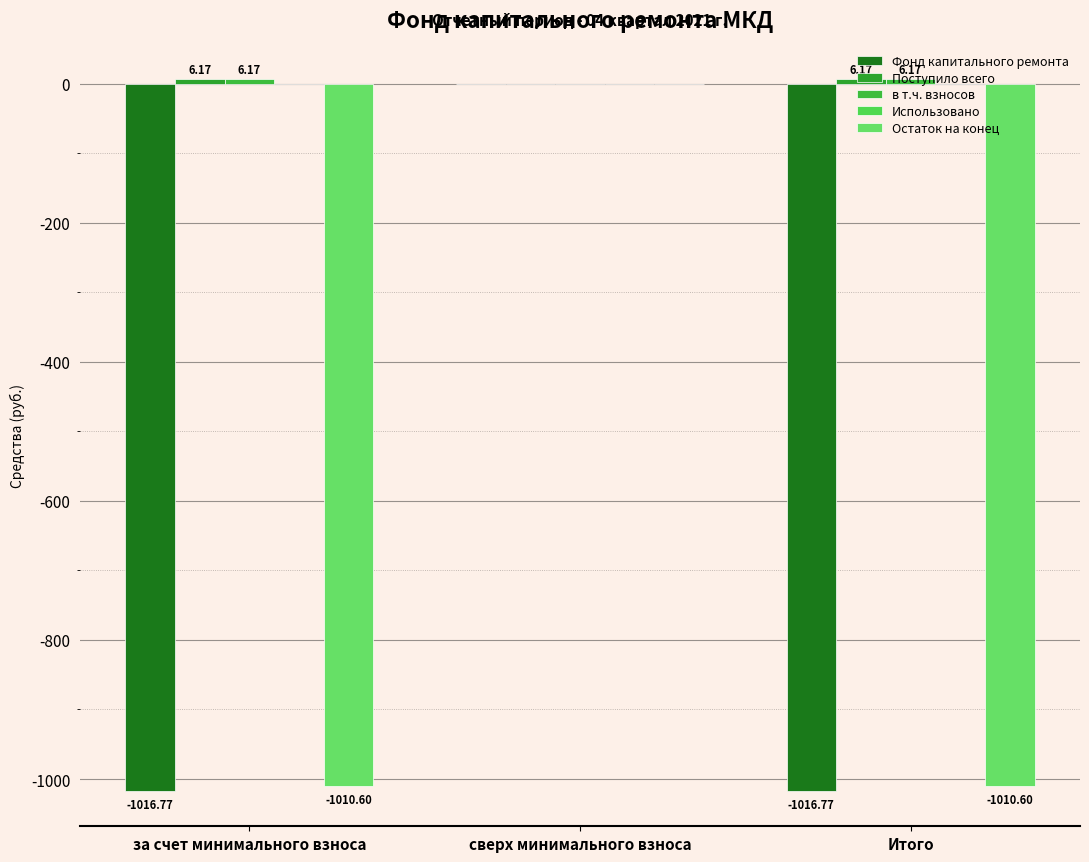

What is the difference between the Остаток на конец values at за счет минимального взноса and сверх минимального взноса?

1010.6